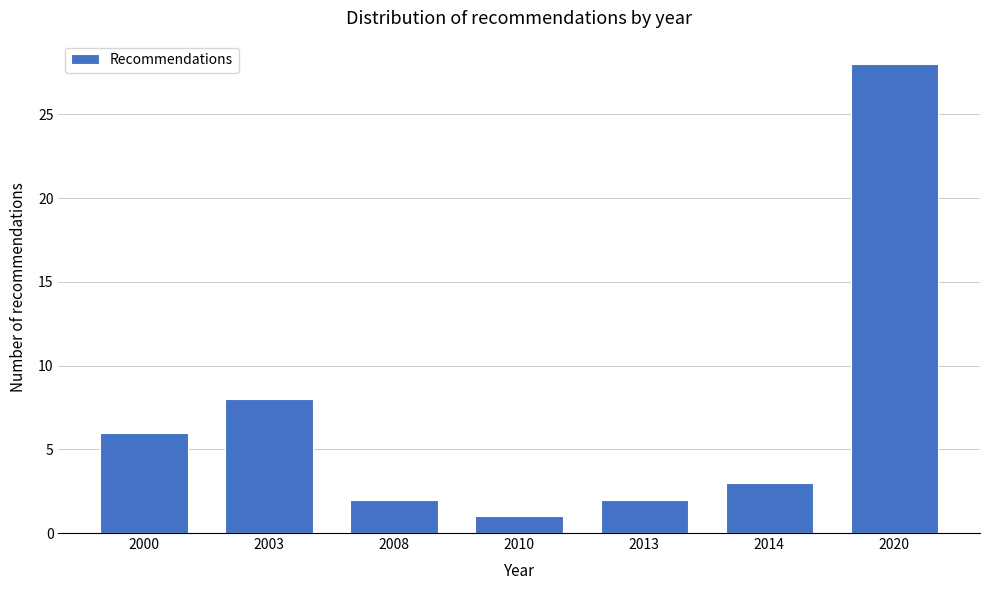

Reading right to left, list all the values displayed in this chart.

28	3	2	1	2	8	6